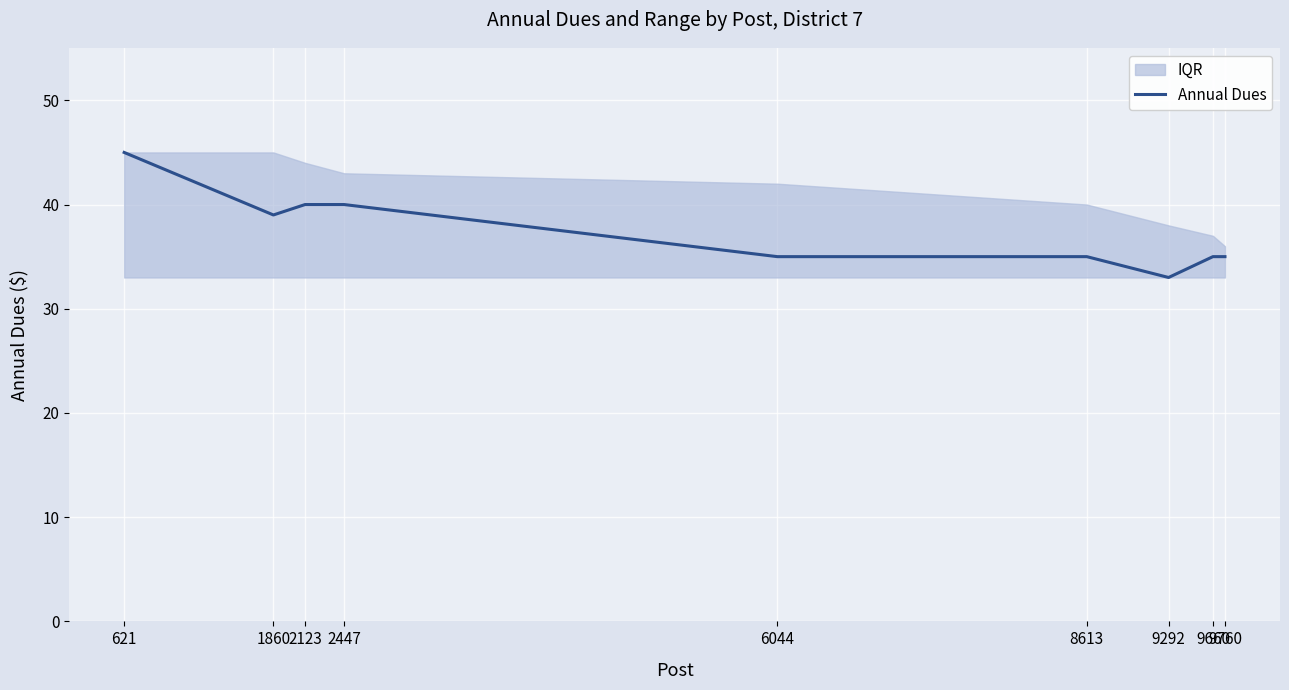

How many data points are above 35?

4